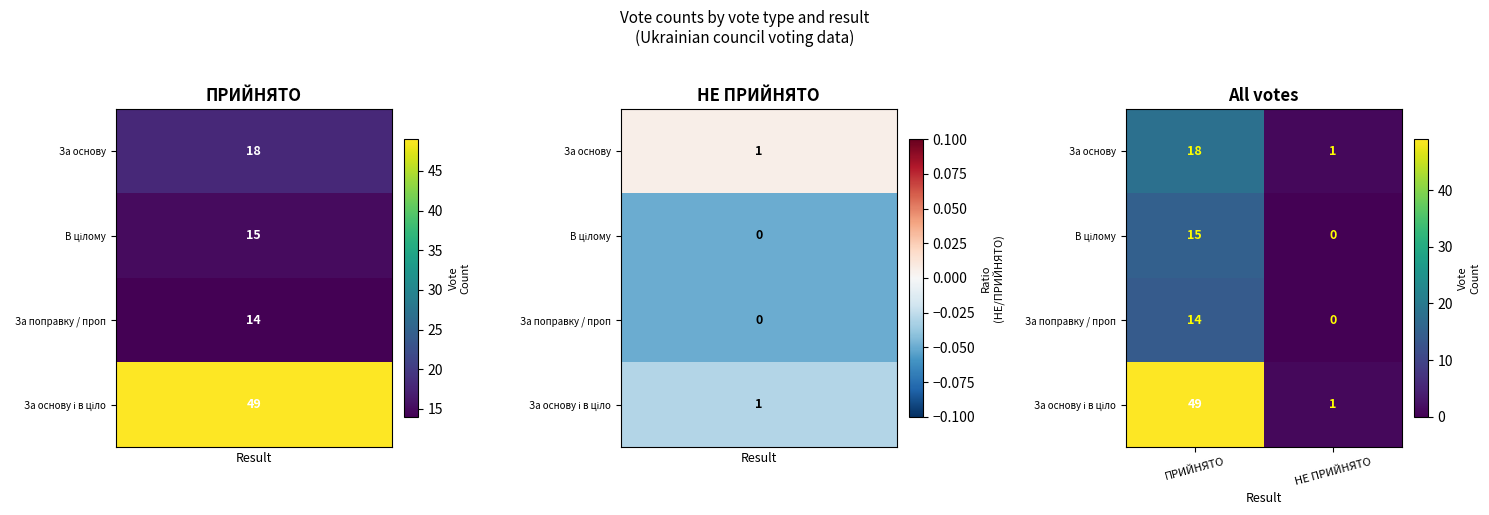

What is the total value across all series at ПРИЙНЯТО?

96